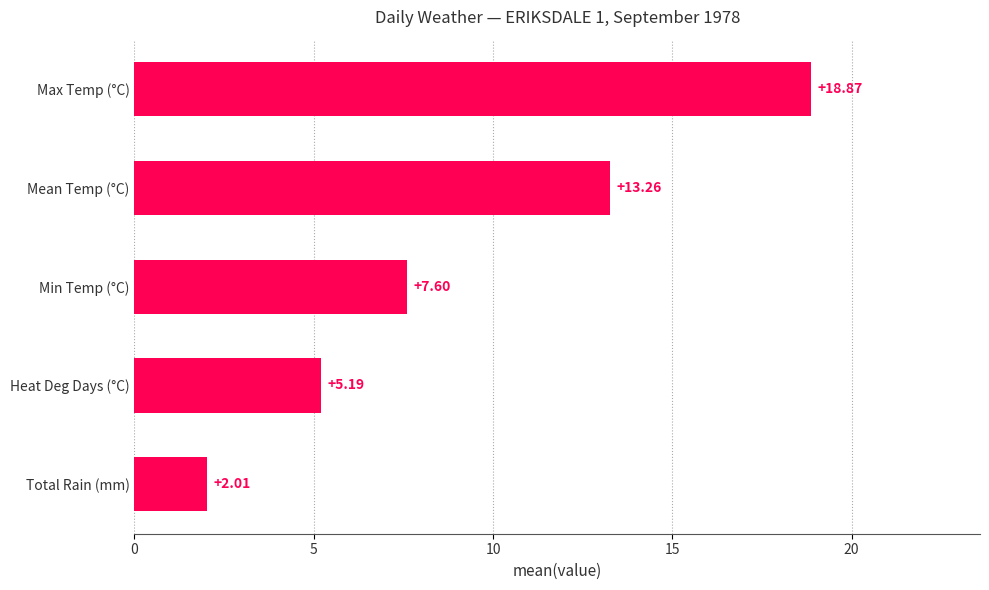

At which label is the value closest to 10?

Min Temp (°C)